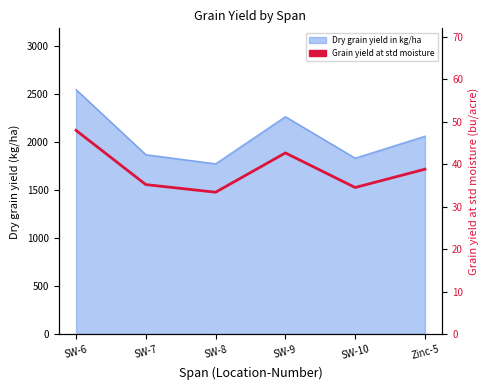

What is the maximum value shown in the chart?

48.0